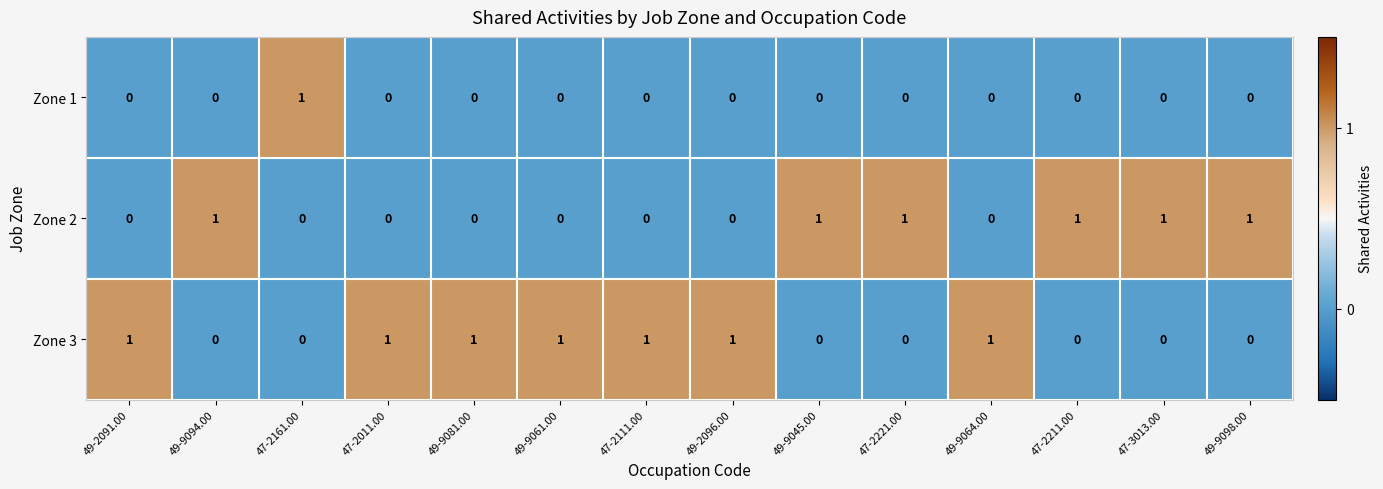

Which series has the largest total across all categories?

Zone 3